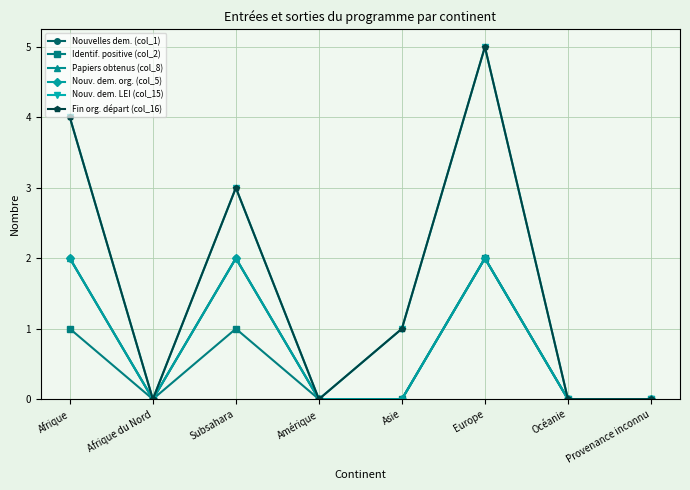

At which category is the sum across all series the highest?

Europe